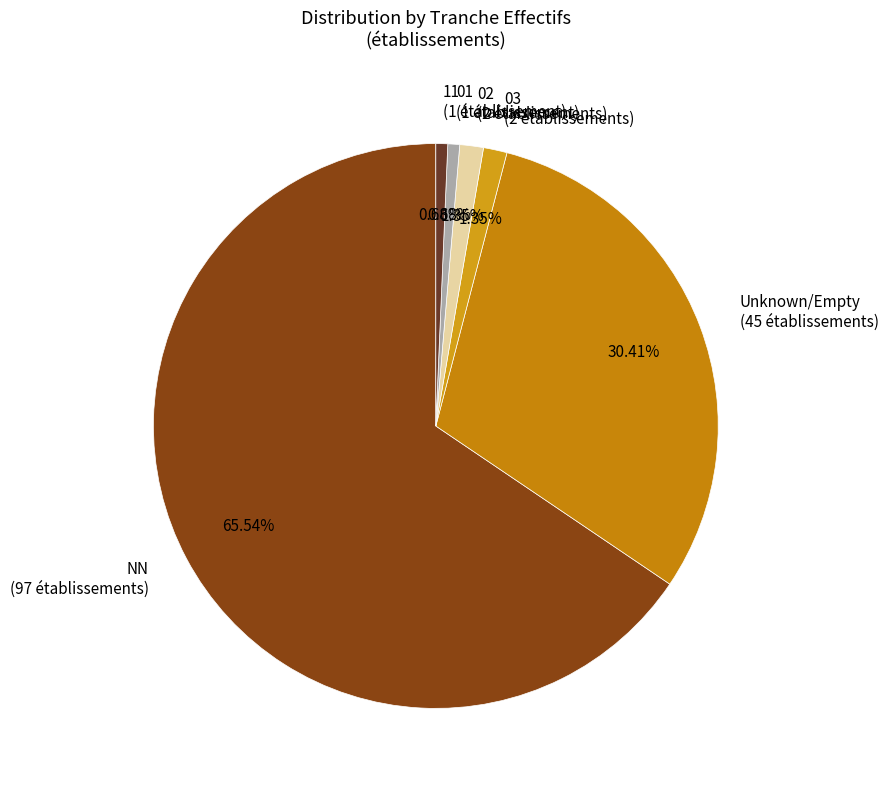

Is there any slice that represents more than half of the pie?

Yes